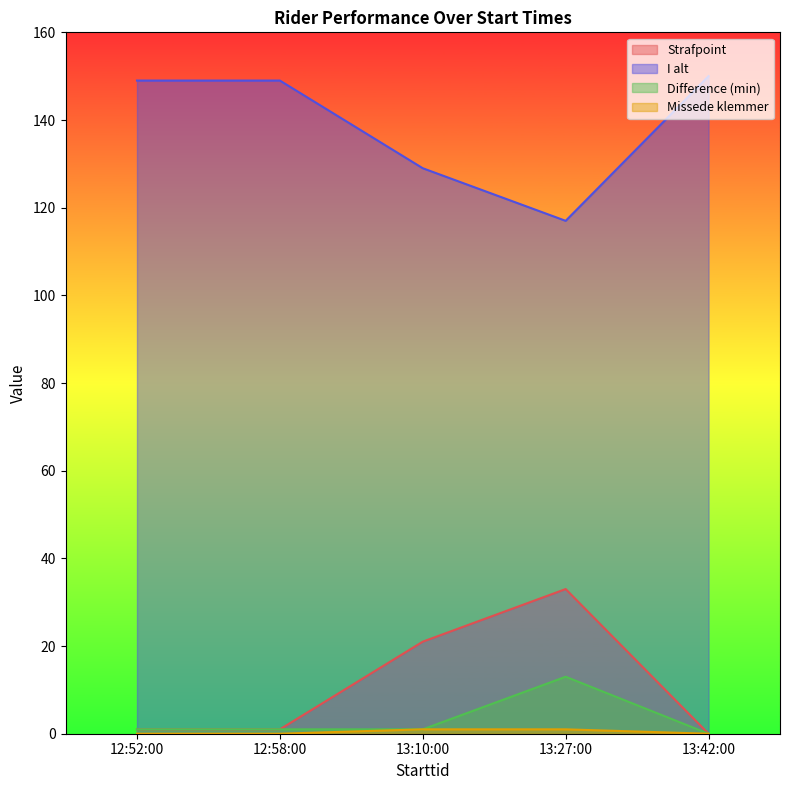

What is the sum of all Missede klemmer values?

2